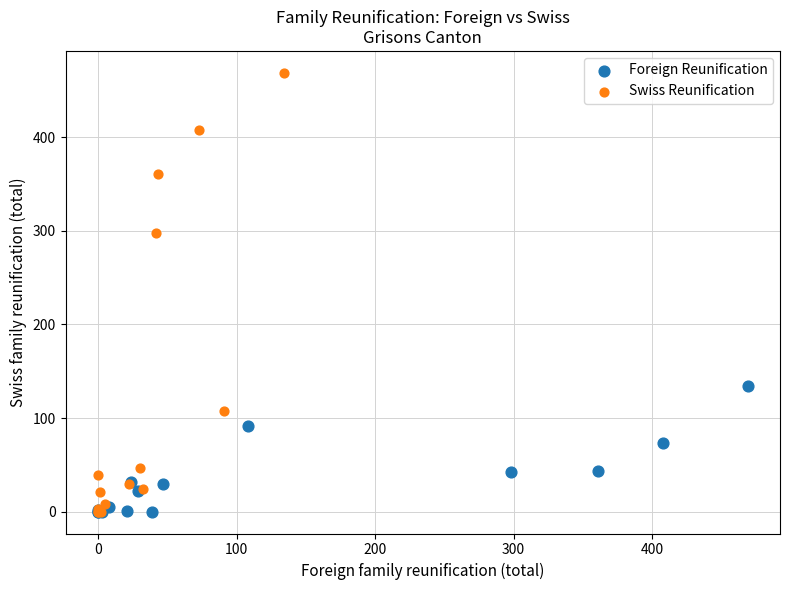

What are all the series names shown in the legend?

Foreign Reunification, Swiss Reunification